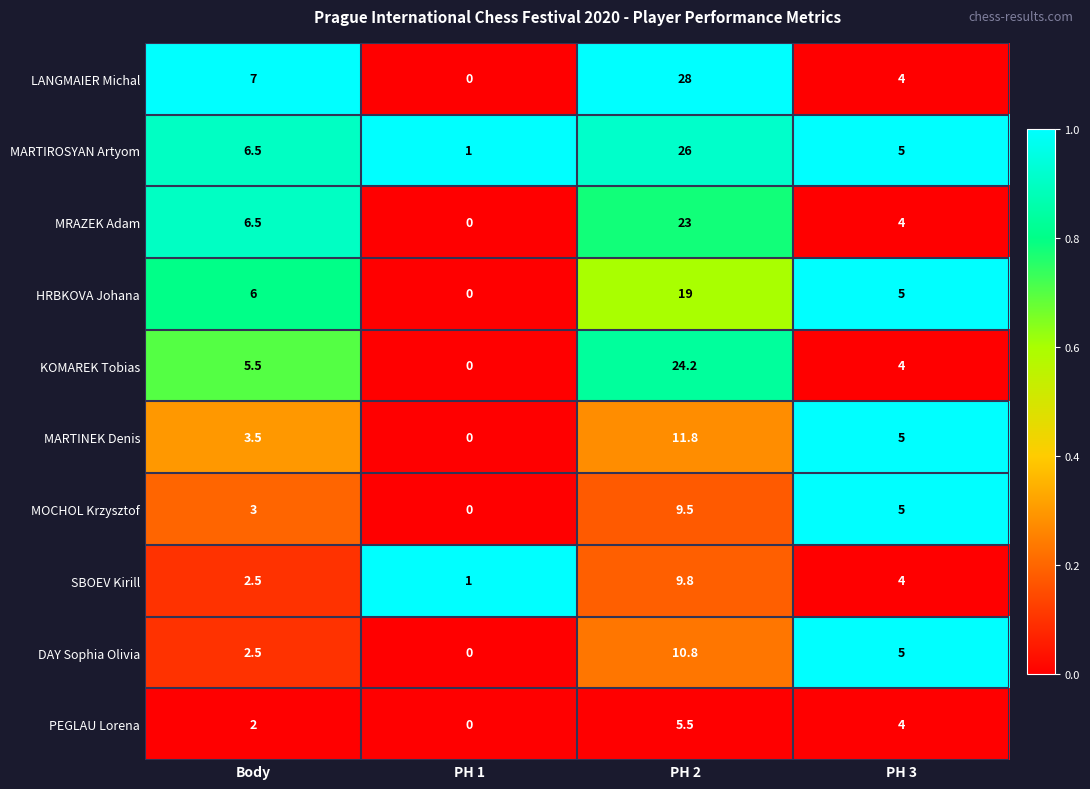

Which series changed the most between Body and PH 1?

LANGMAIER Michal